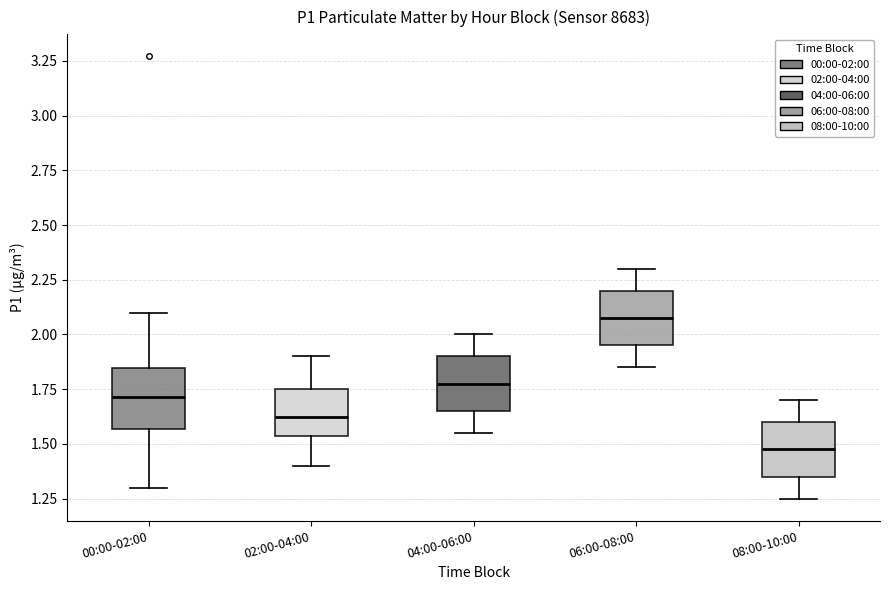

Which box has the lowest median line?

08:00-10:00